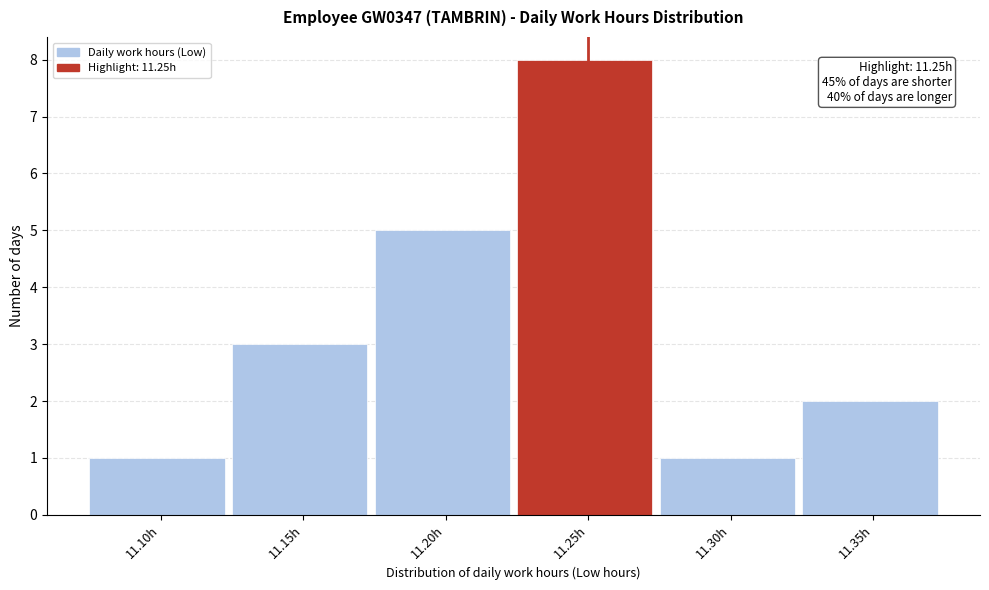

Reading right to left, extract all data points from this chart.

11.35h=2	11.30h=1	11.25h=8	11.20h=5	11.15h=3	11.10h=1